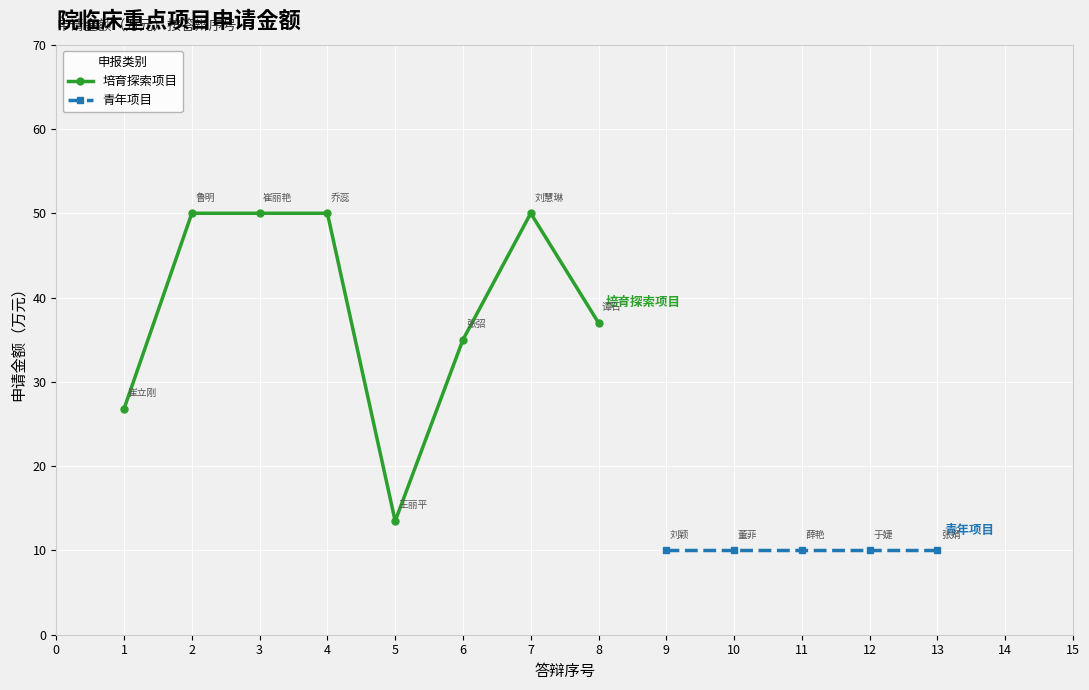

What is the average value?

39.0